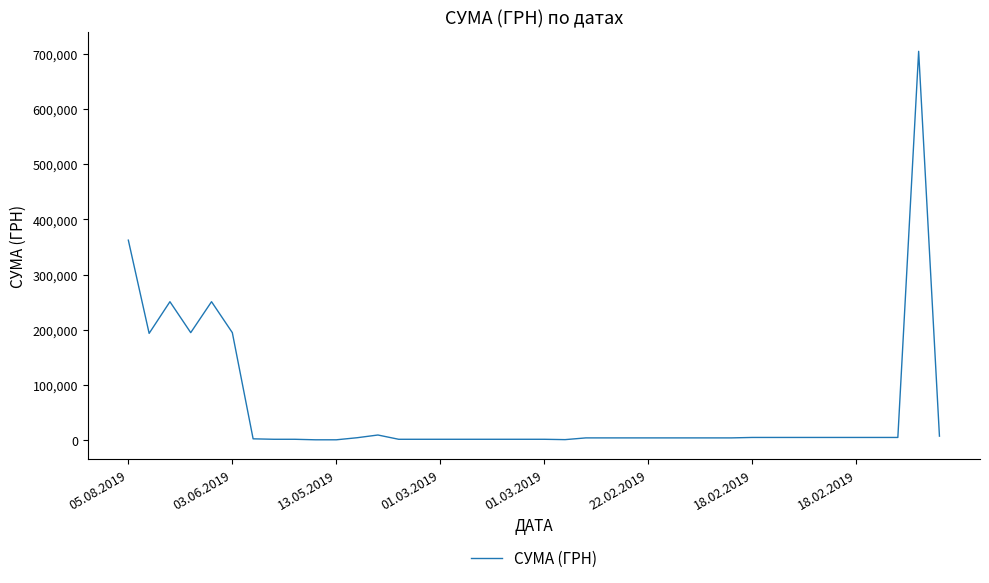

What is the maximum value shown in the chart?

704905.1